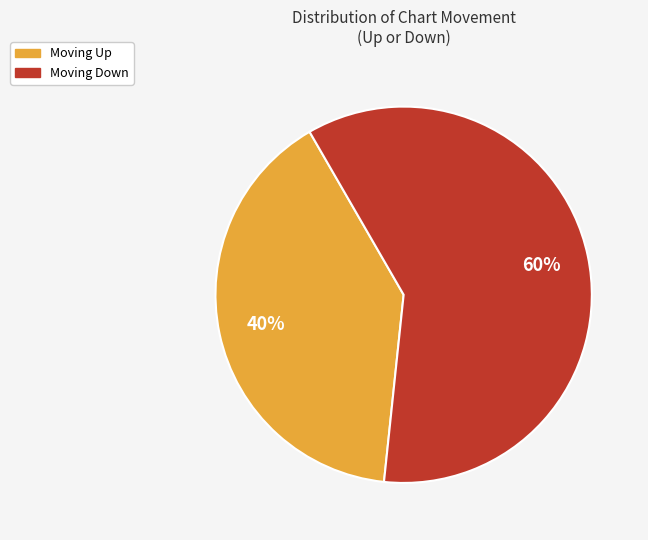

To the nearest percent, what is the difference between the largest and smallest slice percentages?

20%